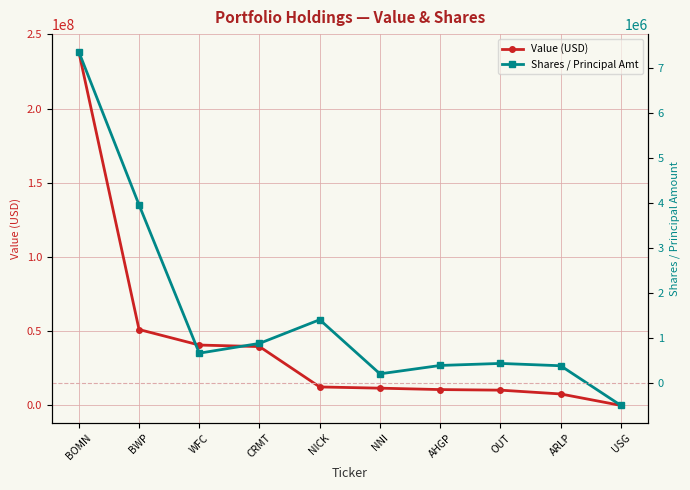

Rank the categories by Shares / Principal Amt value from lowest to highest.

USG, NNI, ARLP, AHGP, OUT, WFC, CRMT, NICK, BWP, BOMN